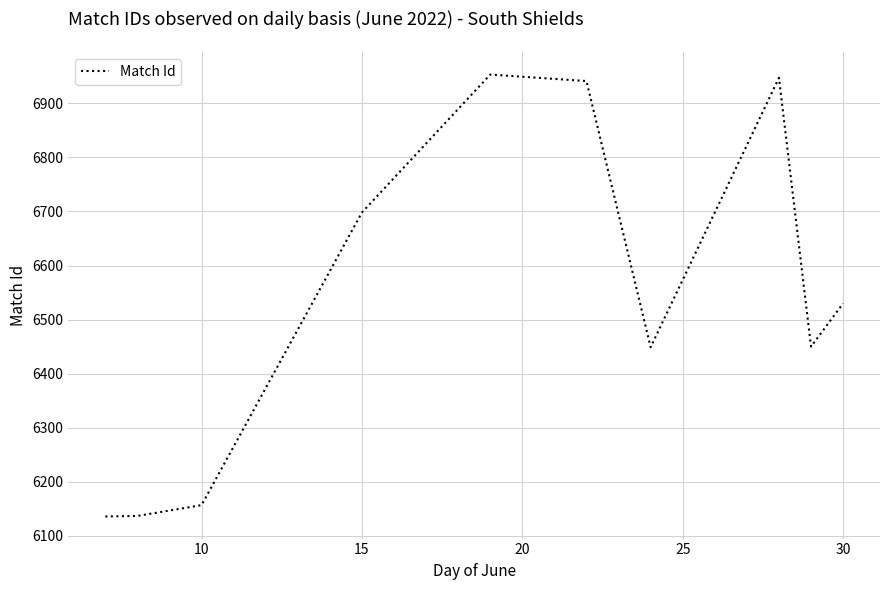

Does the chart display data point markers on the line(s)?

No